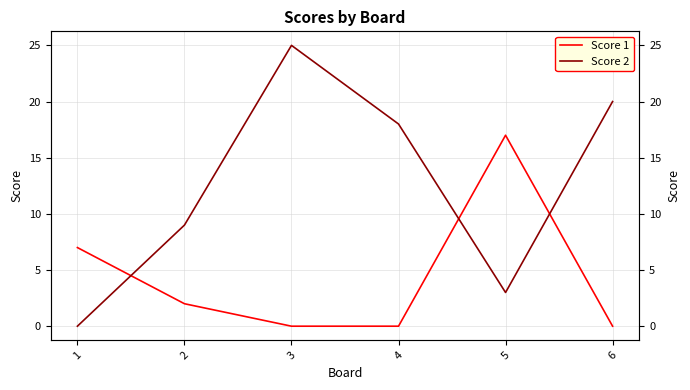

How many lines are shown in the chart?

2